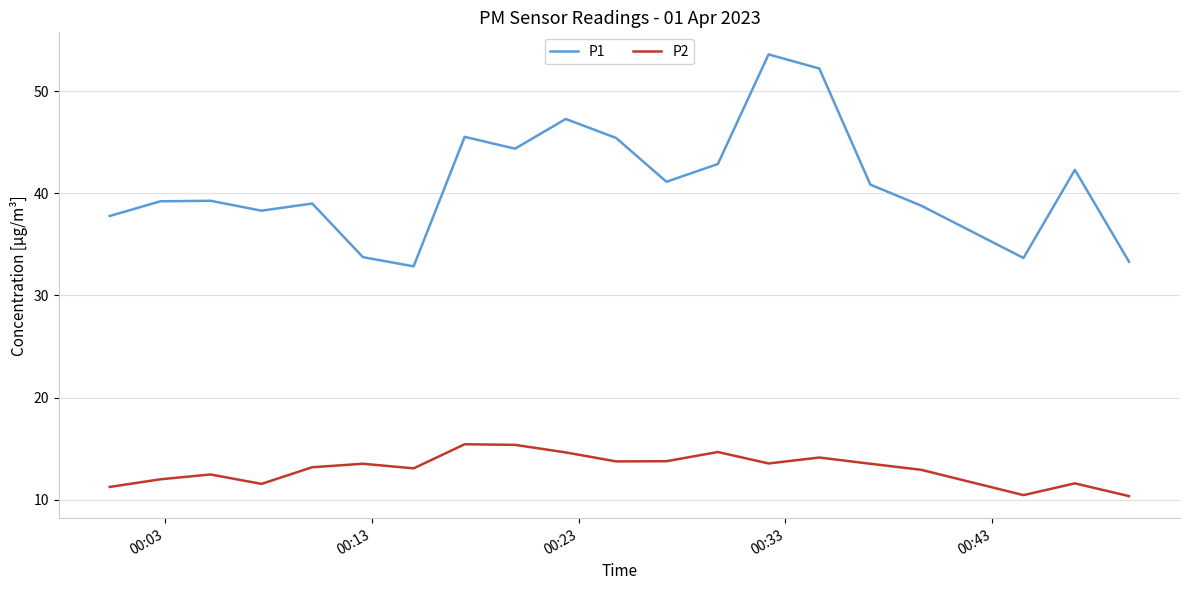

In P2, how many points are lower than both neighbors (excluding endpoints)?

5